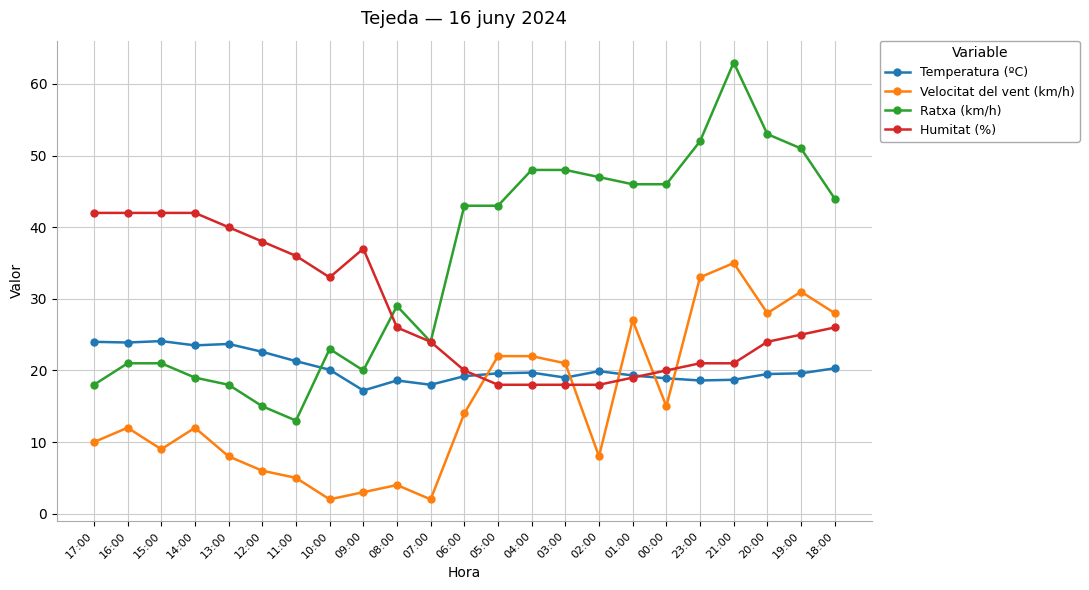

What is the value of the Temperatura (ºC) point at the 3rd from the left?

24.1